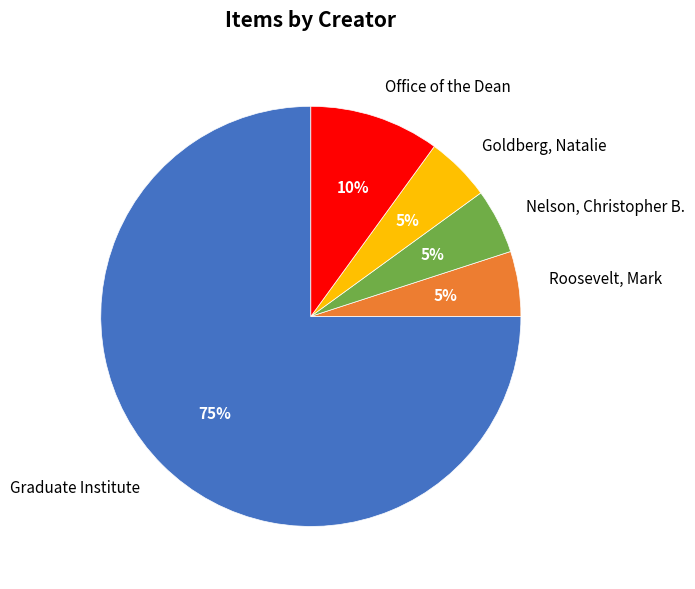

Which category has the biggest portion of the pie?

Graduate Institute